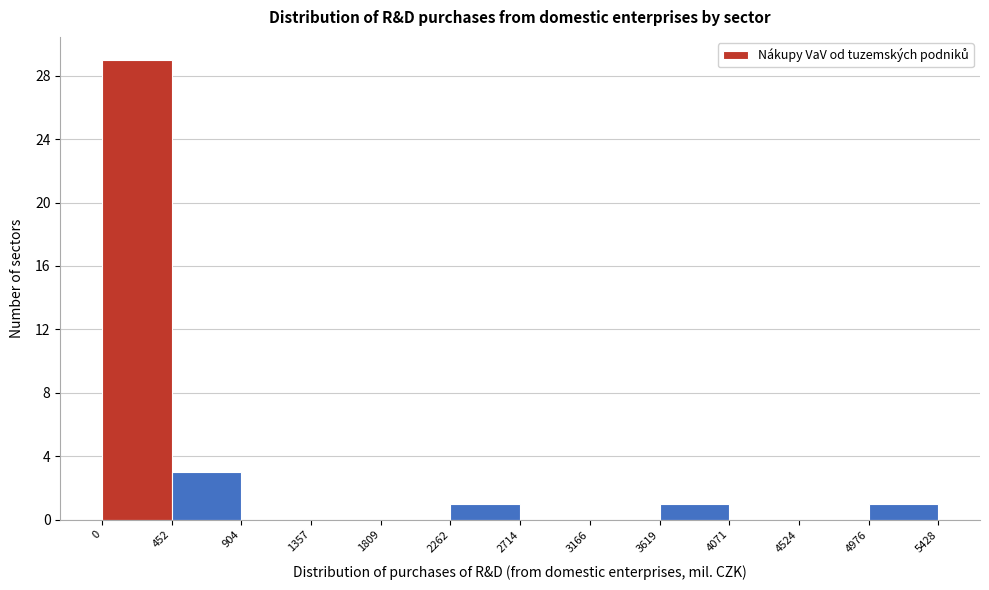

Reading left to right, list every bar in this chart as the range it spans on the x-axis followed by its height. The values are not printed on the chart, so give them approximately, as read against the axis.

0 to 452: 29
452 to 904: 3
904 to 1357: 0
1357 to 1809: 0
1809 to 2262: 0
2262 to 2714: 1
2714 to 3166: 0
3166 to 3619: 0
3619 to 4071: 1
4071 to 4524: 0
4524 to 4976: 0
4976 to 5428: 1